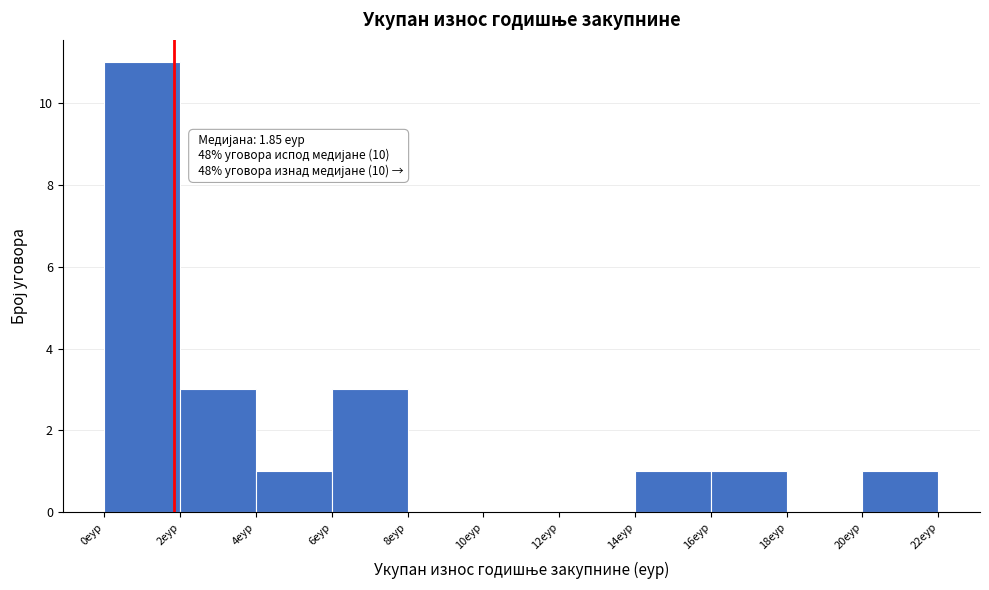

Over which range of the x-axis is the bar tallest?

0 to 2